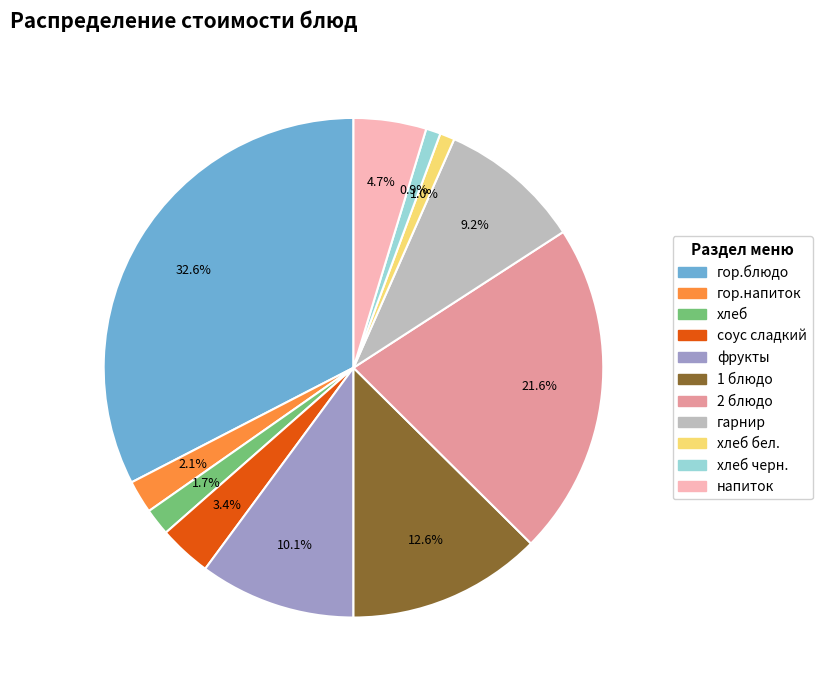

Does any single category account for the majority?

No